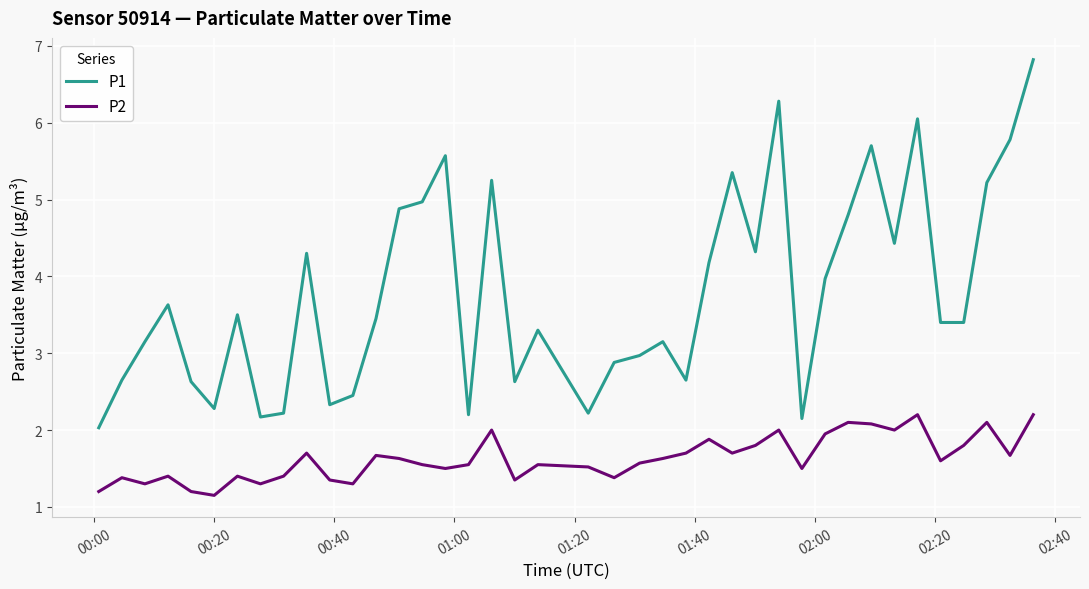

What are all the series names shown in the legend?

P1, P2